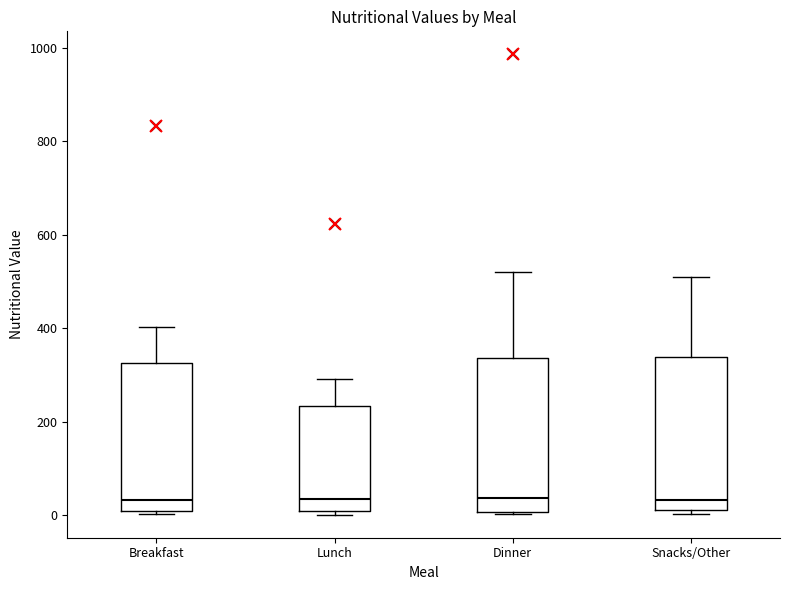

Where is the upper edge of the box for Dinner on the y-axis? The values are not printed on the chart, so give them approximately, as read against the axis.

340